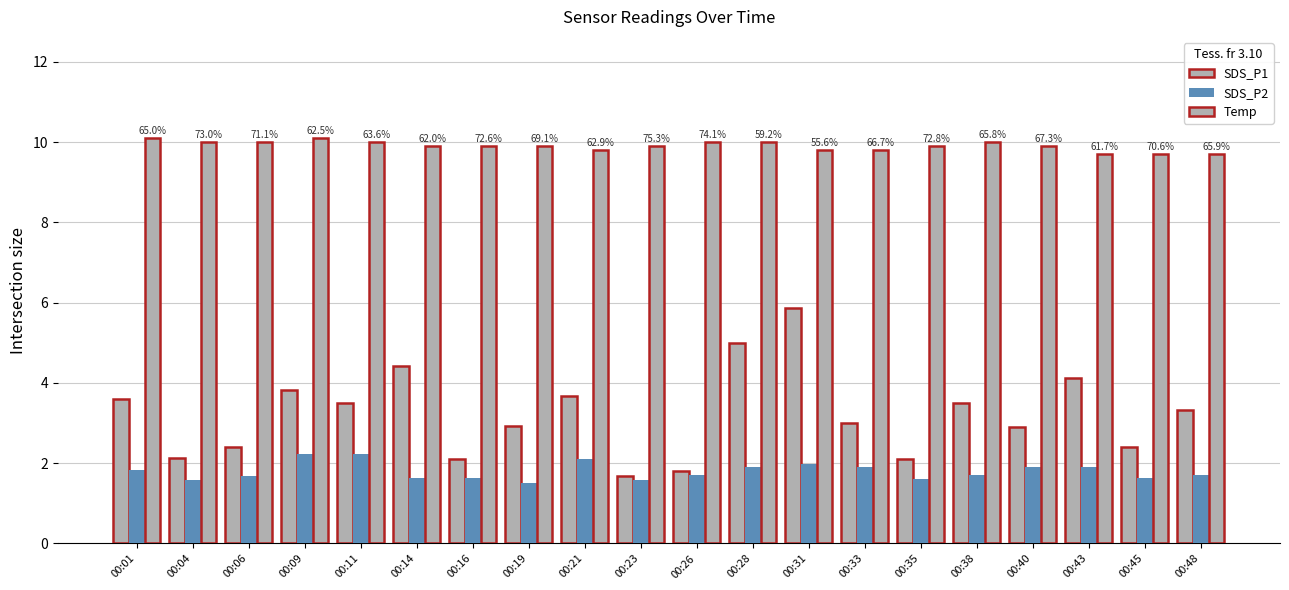

Does the chart contain any negative values?

No